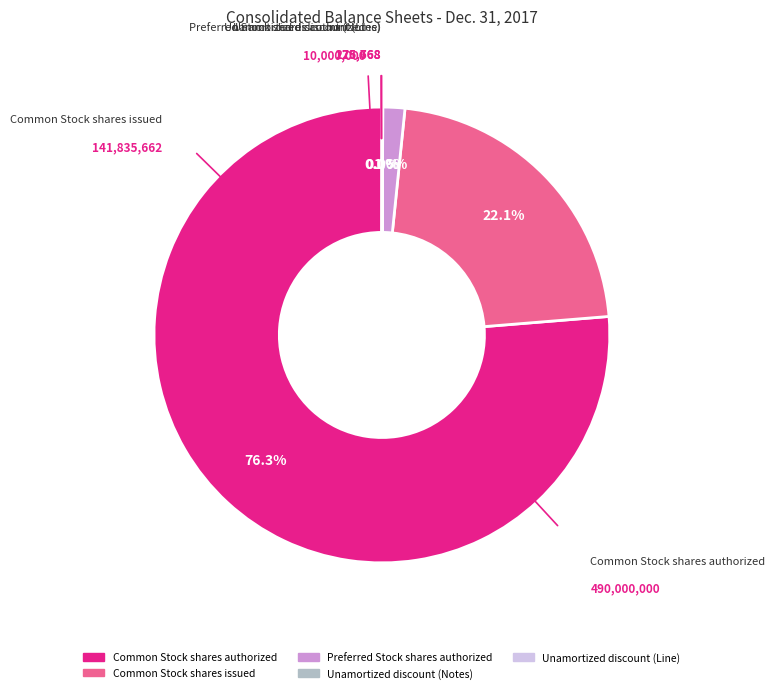

What portion of the pie excludes Common Stock shares authorized?

23.7%